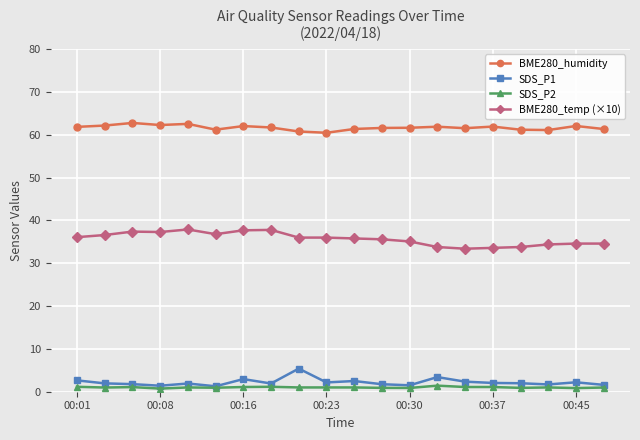

What is the value of the SDS_P1 point at the 5th from the left?

1.9